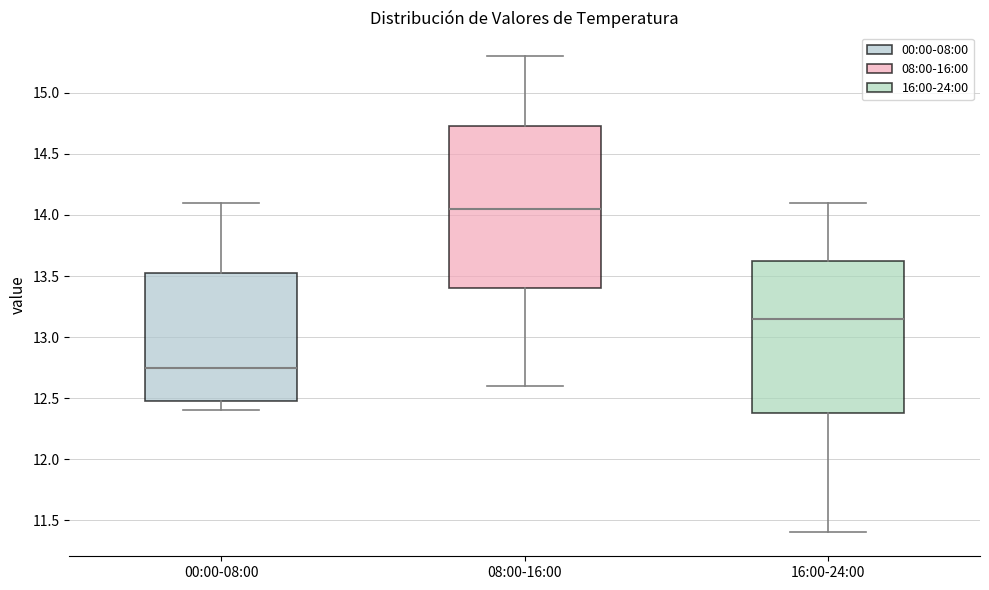

Which box has the highest median line?

08:00-16:00